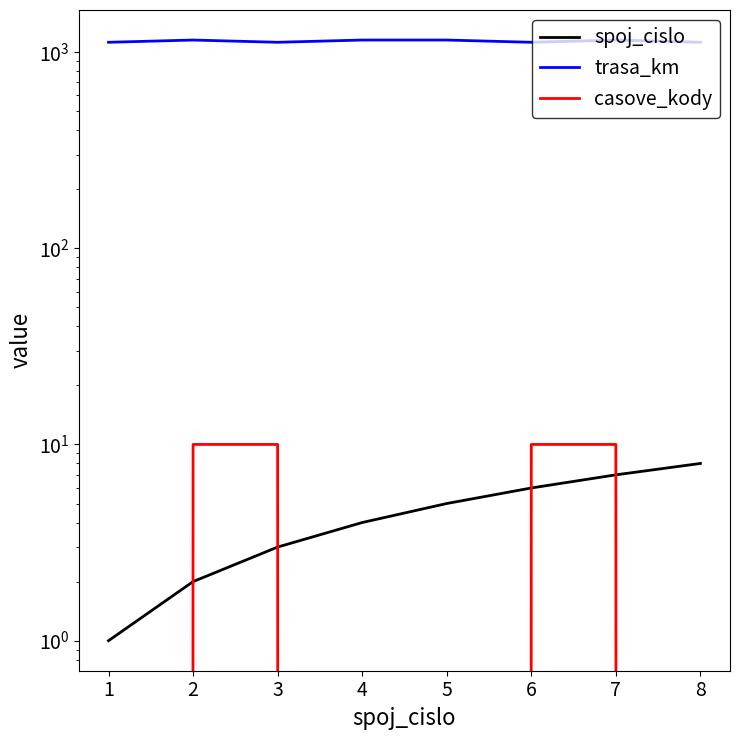

What is the maximum value shown in the chart?

1150